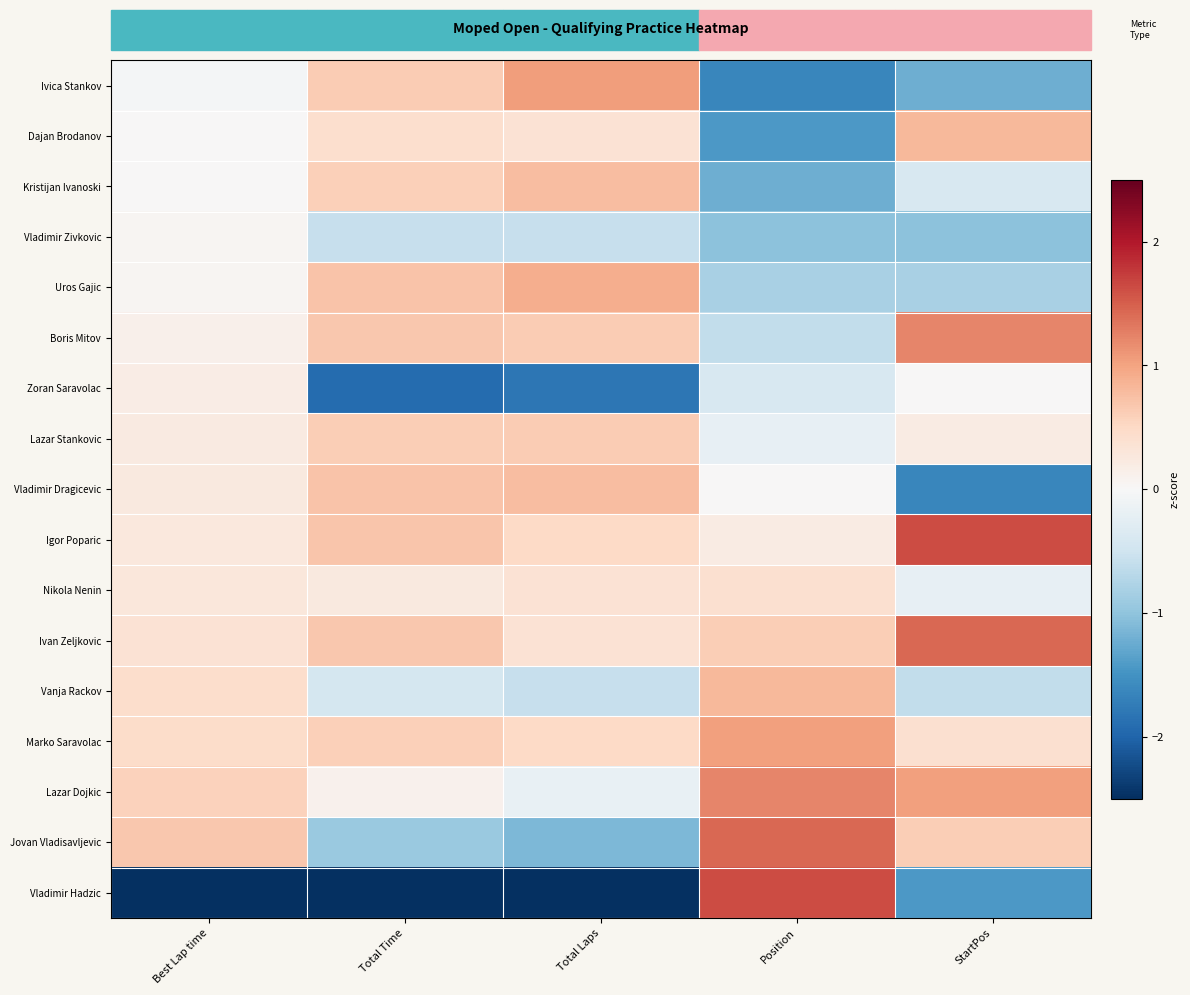

Reading left to right, list all the values displayed in this chart.

Ivica Stankov: Best Lap time=-0.1	Total Time=0.6	Total Laps=1.0	Position=-1.6	StartPos=-1.2
Dajan Brodanov: Best Lap time=0.0	Total Time=0.4	Total Laps=0.4	Position=-1.4	StartPos=0.8
Kristijan Ivanoski: Best Lap time=0.0	Total Time=0.6	Total Laps=0.8	Position=-1.2	StartPos=-0.4
Vladimir Zivkovic: Best Lap time=0.1	Total Time=-0.6	Total Laps=-0.6	Position=-1.0	StartPos=-1.0
Uros Gajic: Best Lap time=0.1	Total Time=0.7	Total Laps=0.9	Position=-0.8	StartPos=-0.8
Boris Mitov: Best Lap time=0.1	Total Time=0.7	Total Laps=0.6	Position=-0.6	StartPos=1.2
Zoran Saravolac: Best Lap time=0.2	Total Time=-1.9	Total Laps=-1.8	Position=-0.4	StartPos=0.0
Lazar Stankovic: Best Lap time=0.2	Total Time=0.6	Total Laps=0.6	Position=-0.2	StartPos=0.2
Vladimir Dragicevic: Best Lap time=0.2	Total Time=0.7	Total Laps=0.8	Position=0.0	StartPos=-1.6
Igor Poparic: Best Lap time=0.3	Total Time=0.7	Total Laps=0.5	Position=0.2	StartPos=1.6
Nikola Nenin: Best Lap time=0.3	Total Time=0.2	Total Laps=0.4	Position=0.4	StartPos=-0.2
Ivan Zeljkovic: Best Lap time=0.4	Total Time=0.7	Total Laps=0.4	Position=0.6	StartPos=1.4
Vanja Rackov: Best Lap time=0.4	Total Time=-0.4	Total Laps=-0.6	Position=0.8	StartPos=-0.6
Marko Saravolac: Best Lap time=0.5	Total Time=0.6	Total Laps=0.5	Position=1.0	StartPos=0.4
Lazar Dojkic: Best Lap time=0.6	Total Time=0.1	Total Laps=-0.2	Position=1.2	StartPos=1.0
Jovan Vladisavljevic: Best Lap time=0.7	Total Time=-0.9	Total Laps=-1.1	Position=1.4	StartPos=0.6
Vladimir Hadzic: Best Lap time=-3.9	Total Time=-2.8	Total Laps=-2.6	Position=1.6	StartPos=-1.4